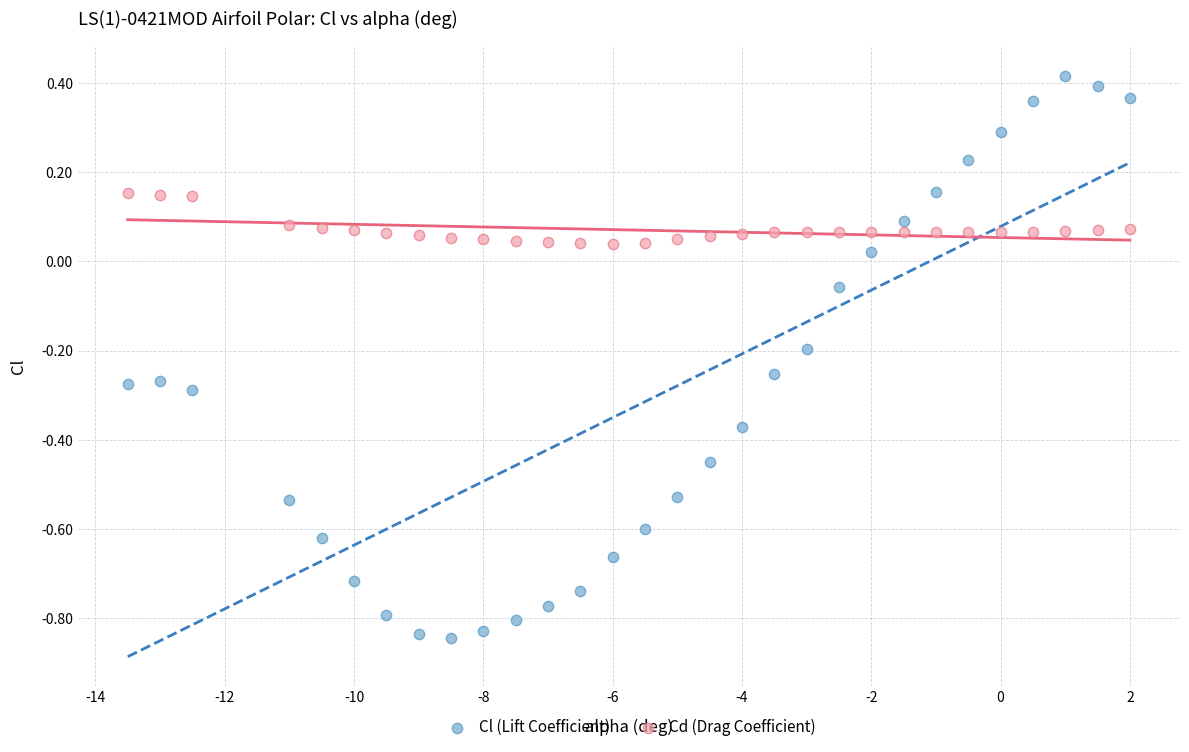

Which series has the widest spread of Y values?

Cl (Lift Coefficient)